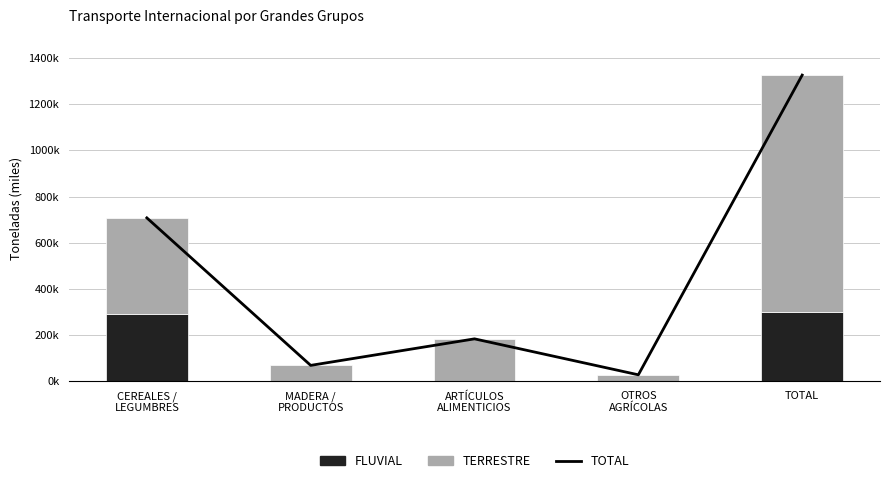

Which series has the widest spread of values?

TOTAL